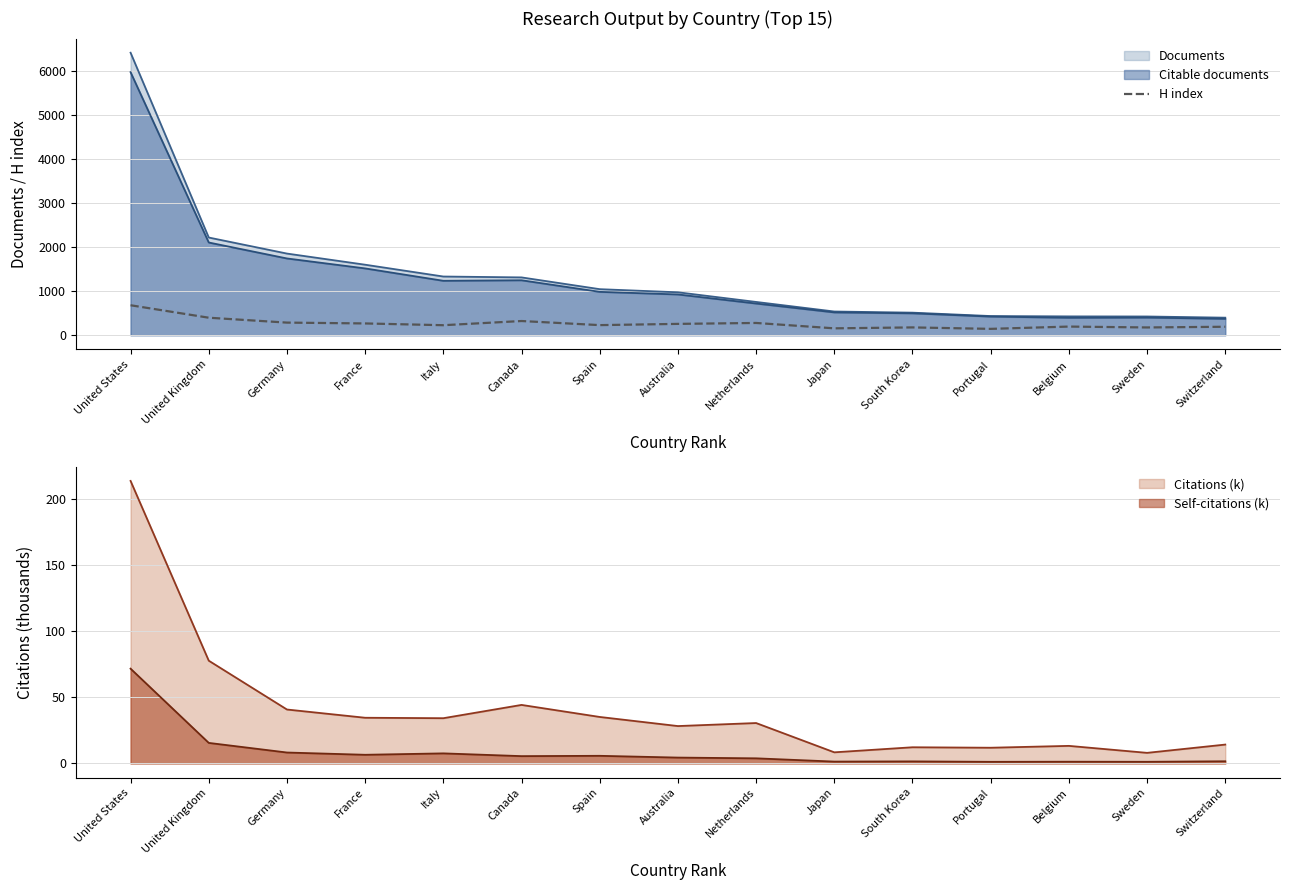

Rank the categories by value from lowest to highest.

Portugal, Japan, Sweden, South Korea, Switzerland, Belgium, Italy, Spain, Australia, France, Netherlands, Germany, Canada, United Kingdom, United States